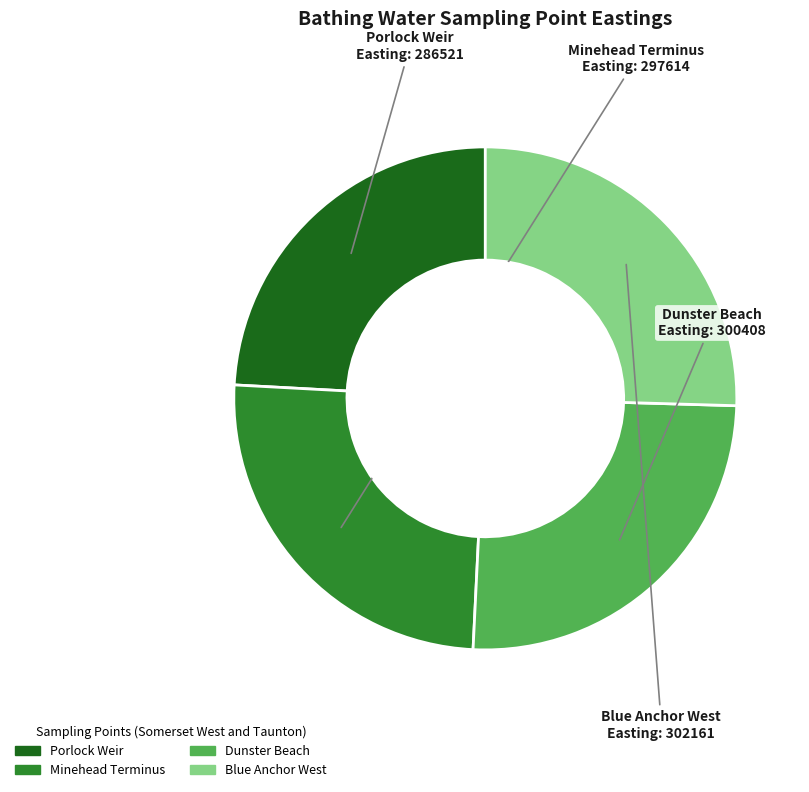

Does any single category account for the majority?

No